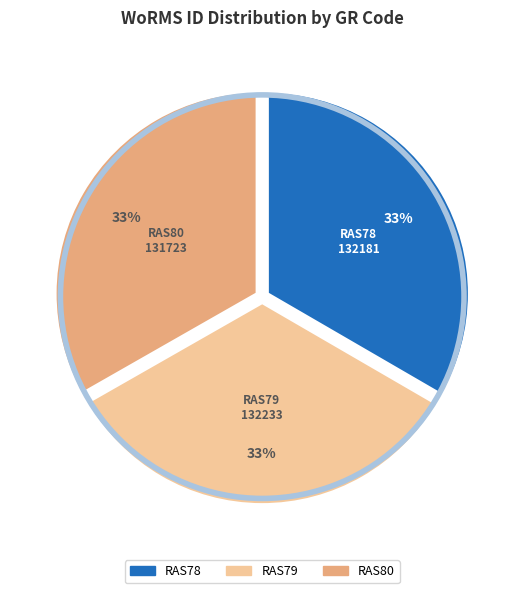

Does RAS80 represent more than half of the total?

No